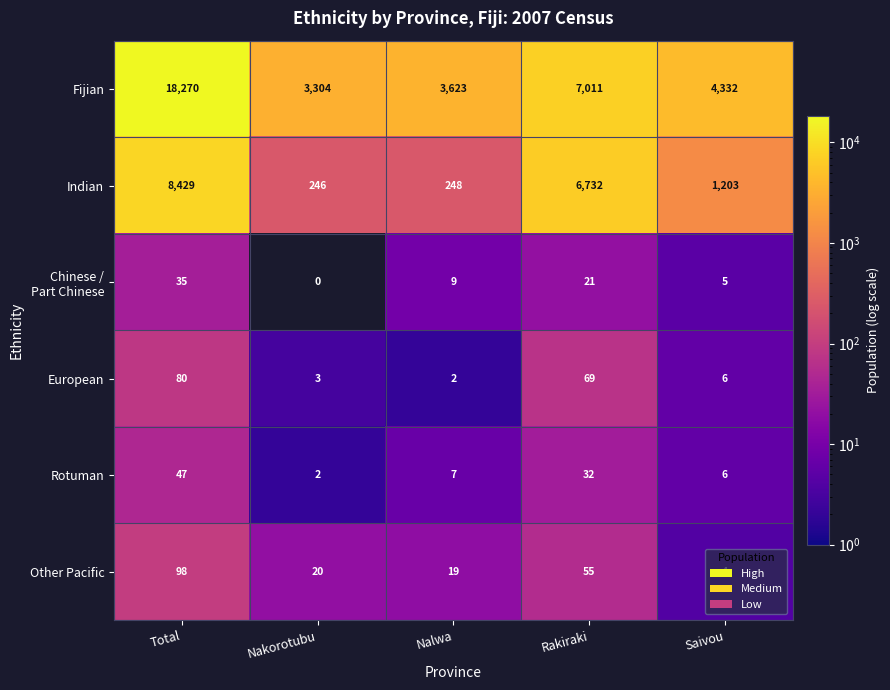

What is the average value of the European series?

32